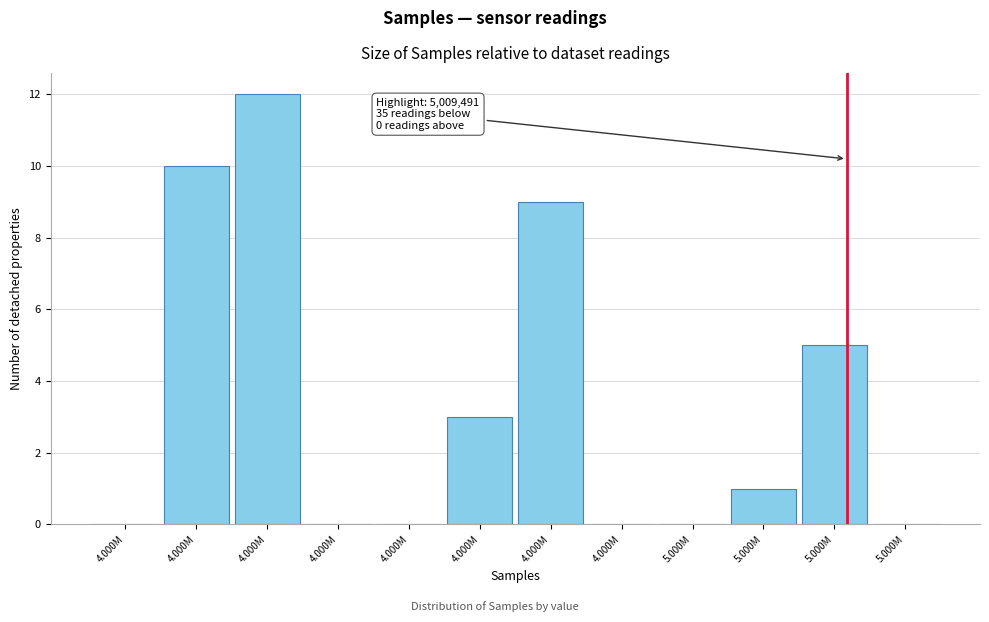

How many distinct data groups are displayed?

1